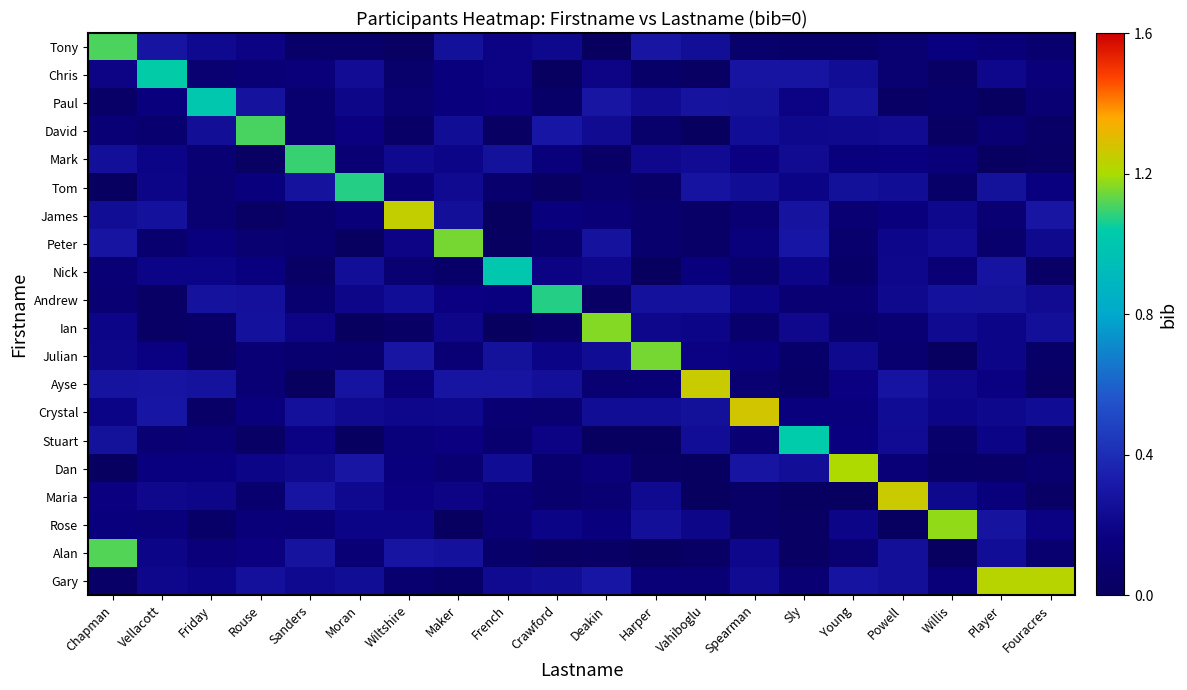

Reading left to right, what are all the values shown in this chart?

Tony: Chapman=1.1	Vellacott=0.3	Friday=0.2	Rouse=0.2	Sanders=0.0	Moran=0.0	Wiltshire=0.0	Maker=0.3	French=0.2	Crawford=0.2	Deakin=0.0	Harper=0.3	Vahiboglu=0.2	Spearman=0.1	Sly=0.1	Young=0.1	Powell=0.1	Willis=0.2	Player=0.1	Fouracres=0.1
Chris: Chapman=0.2	Vellacott=1.0	Friday=0.1	Rouse=0.1	Sanders=0.1	Moran=0.2	Wiltshire=0.1	Maker=0.2	French=0.2	Crawford=0.0	Deakin=0.2	Harper=0.1	Vahiboglu=0.0	Spearman=0.3	Sly=0.3	Young=0.2	Powell=0.1	Willis=0.0	Player=0.2	Fouracres=0.1
Paul: Chapman=0.0	Vellacott=0.1	Friday=1.0	Rouse=0.3	Sanders=0.1	Moran=0.2	Wiltshire=0.1	Maker=0.2	French=0.2	Crawford=0.1	Deakin=0.3	Harper=0.2	Vahiboglu=0.3	Spearman=0.3	Sly=0.2	Young=0.3	Powell=0.0	Willis=0.1	Player=0.0	Fouracres=0.1
David: Chapman=0.1	Vellacott=0.1	Friday=0.2	Rouse=1.1	Sanders=0.1	Moran=0.2	Wiltshire=0.0	Maker=0.2	French=0.0	Crawford=0.3	Deakin=0.2	Harper=0.1	Vahiboglu=0.0	Spearman=0.2	Sly=0.2	Young=0.2	Powell=0.2	Willis=0.0	Player=0.1	Fouracres=0.0
Mark: Chapman=0.3	Vellacott=0.2	Friday=0.1	Rouse=0.0	Sanders=1.1	Moran=0.1	Wiltshire=0.2	Maker=0.2	French=0.3	Crawford=0.1	Deakin=0.0	Harper=0.2	Vahiboglu=0.2	Spearman=0.2	Sly=0.2	Young=0.1	Powell=0.2	Willis=0.1	Player=0.0	Fouracres=0.0
Tom: Chapman=0.0	Vellacott=0.2	Friday=0.1	Rouse=0.2	Sanders=0.3	Moran=1.1	Wiltshire=0.1	Maker=0.2	French=0.1	Crawford=0.0	Deakin=0.1	Harper=0.0	Vahiboglu=0.3	Spearman=0.2	Sly=0.2	Young=0.3	Powell=0.2	Willis=0.1	Player=0.3	Fouracres=0.2
James: Chapman=0.2	Vellacott=0.3	Friday=0.1	Rouse=0.0	Sanders=0.1	Moran=0.1	Wiltshire=1.2	Maker=0.3	French=0.0	Crawford=0.2	Deakin=0.1	Harper=0.1	Vahiboglu=0.0	Spearman=0.1	Sly=0.3	Young=0.1	Powell=0.2	Willis=0.2	Player=0.1	Fouracres=0.3
Peter: Chapman=0.3	Vellacott=0.1	Friday=0.1	Rouse=0.1	Sanders=0.1	Moran=0.0	Wiltshire=0.2	Maker=1.2	French=0.0	Crawford=0.1	Deakin=0.3	Harper=0.1	Vahiboglu=0.0	Spearman=0.1	Sly=0.3	Young=0.1	Powell=0.2	Willis=0.2	Player=0.1	Fouracres=0.2
Nick: Chapman=0.1	Vellacott=0.2	Friday=0.2	Rouse=0.2	Sanders=0.0	Moran=0.3	Wiltshire=0.1	Maker=0.1	French=1.0	Crawford=0.2	Deakin=0.2	Harper=0.0	Vahiboglu=0.2	Spearman=0.1	Sly=0.2	Young=0.1	Powell=0.2	Willis=0.1	Player=0.3	Fouracres=0.0
Andrew: Chapman=0.1	Vellacott=0.0	Friday=0.3	Rouse=0.3	Sanders=0.1	Moran=0.2	Wiltshire=0.2	Maker=0.2	French=0.2	Crawford=1.1	Deakin=0.0	Harper=0.3	Vahiboglu=0.3	Spearman=0.2	Sly=0.1	Young=0.1	Powell=0.2	Willis=0.3	Player=0.3	Fouracres=0.2
Ian: Chapman=0.2	Vellacott=0.0	Friday=0.0	Rouse=0.3	Sanders=0.2	Moran=0.0	Wiltshire=0.0	Maker=0.2	French=0.0	Crawford=0.0	Deakin=1.2	Harper=0.2	Vahiboglu=0.2	Spearman=0.1	Sly=0.2	Young=0.1	Powell=0.1	Willis=0.2	Player=0.2	Fouracres=0.3
Julian: Chapman=0.2	Vellacott=0.2	Friday=0.0	Rouse=0.1	Sanders=0.1	Moran=0.1	Wiltshire=0.3	Maker=0.1	French=0.3	Crawford=0.2	Deakin=0.2	Harper=1.2	Vahiboglu=0.2	Spearman=0.1	Sly=0.1	Young=0.2	Powell=0.1	Willis=0.0	Player=0.2	Fouracres=0.1
Ayse: Chapman=0.3	Vellacott=0.3	Friday=0.3	Rouse=0.1	Sanders=0.0	Moran=0.3	Wiltshire=0.1	Maker=0.3	French=0.3	Crawford=0.3	Deakin=0.1	Harper=0.1	Vahiboglu=1.3	Spearman=0.1	Sly=0.1	Young=0.2	Powell=0.3	Willis=0.2	Player=0.2	Fouracres=0.0
Crystal: Chapman=0.2	Vellacott=0.3	Friday=0.0	Rouse=0.2	Sanders=0.3	Moran=0.2	Wiltshire=0.2	Maker=0.2	French=0.1	Crawford=0.1	Deakin=0.2	Harper=0.2	Vahiboglu=0.3	Spearman=1.3	Sly=0.2	Young=0.2	Powell=0.2	Willis=0.2	Player=0.2	Fouracres=0.2
Stuart: Chapman=0.3	Vellacott=0.1	Friday=0.1	Rouse=0.0	Sanders=0.2	Moran=0.0	Wiltshire=0.1	Maker=0.2	French=0.1	Crawford=0.2	Deakin=0.0	Harper=0.0	Vahiboglu=0.2	Spearman=0.1	Sly=1.0	Young=0.2	Powell=0.2	Willis=0.1	Player=0.2	Fouracres=0.0
Dan: Chapman=0.0	Vellacott=0.2	Friday=0.2	Rouse=0.2	Sanders=0.2	Moran=0.3	Wiltshire=0.2	Maker=0.1	French=0.2	Crawford=0.1	Deakin=0.1	Harper=0.0	Vahiboglu=0.0	Spearman=0.3	Sly=0.3	Young=1.2	Powell=0.1	Willis=0.1	Player=0.0	Fouracres=0.1
Maria: Chapman=0.2	Vellacott=0.2	Friday=0.2	Rouse=0.1	Sanders=0.3	Moran=0.2	Wiltshire=0.2	Maker=0.2	French=0.1	Crawford=0.1	Deakin=0.1	Harper=0.2	Vahiboglu=0.0	Spearman=0.0	Sly=0.0	Young=0.0	Powell=1.3	Willis=0.2	Player=0.1	Fouracres=0.0
Rose: Chapman=0.1	Vellacott=0.1	Friday=0.1	Rouse=0.1	Sanders=0.1	Moran=0.2	Wiltshire=0.2	Maker=0.0	French=0.1	Crawford=0.2	Deakin=0.2	Harper=0.3	Vahiboglu=0.2	Spearman=0.0	Sly=0.0	Young=0.2	Powell=0.0	Willis=1.2	Player=0.3	Fouracres=0.2
Alan: Chapman=1.1	Vellacott=0.2	Friday=0.1	Rouse=0.2	Sanders=0.3	Moran=0.1	Wiltshire=0.3	Maker=0.3	French=0.1	Crawford=0.0	Deakin=0.0	Harper=0.0	Vahiboglu=0.0	Spearman=0.2	Sly=0.0	Young=0.1	Powell=0.3	Willis=0.0	Player=0.2	Fouracres=0.1
Gary: Chapman=0.0	Vellacott=0.2	Friday=0.2	Rouse=0.3	Sanders=0.2	Moran=0.2	Wiltshire=0.1	Maker=0.1	French=0.2	Crawford=0.2	Deakin=0.3	Harper=0.1	Vahiboglu=0.1	Spearman=0.2	Sly=0.1	Young=0.3	Powell=0.3	Willis=0.1	Player=1.2	Fouracres=1.2